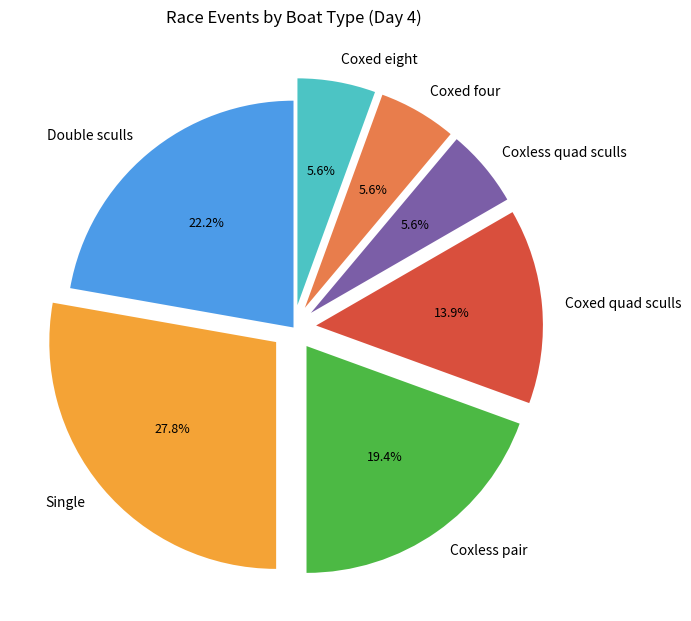

Is there any slice that represents more than half of the pie?

No